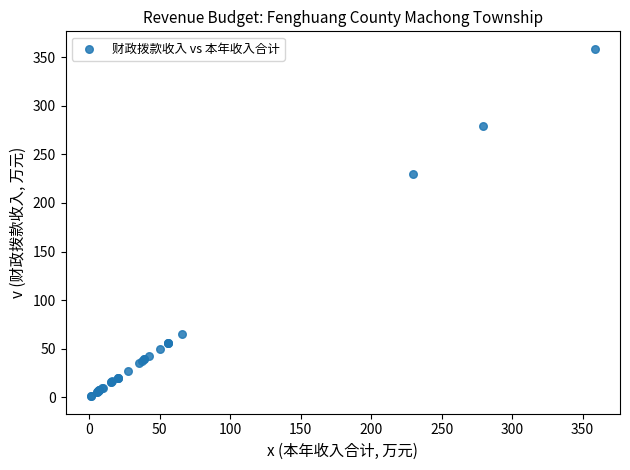

What Y value in the scatter plot is closest to 179?

229.5